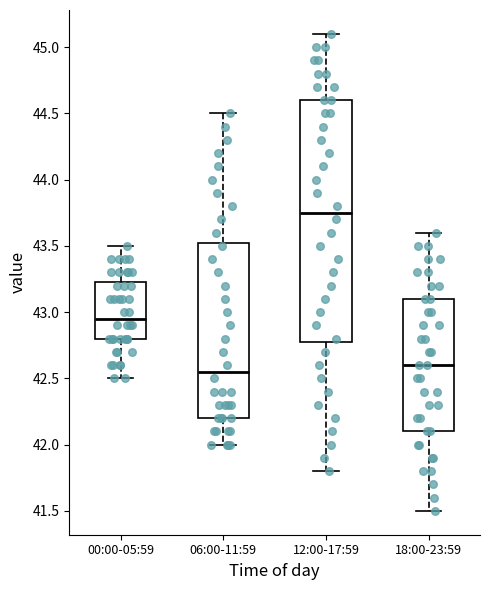

Reading left to right, read every box against the y-axis: the position of its median line, the range the box covers, and the ends of its whiskers. The values are not printed on the chart, so give them approximately, as read against the axis.

00:00-05:59: median 42.95, box 42.80 to 43.25, whiskers 42.50 to 43.50
06:00-11:59: median 42.55, box 42.20 to 43.55, whiskers 42.00 to 44.50
12:00-17:59: median 43.75, box 42.80 to 44.60, whiskers 41.80 to 45.10
18:00-23:59: median 42.60, box 42.10 to 43.10, whiskers 41.50 to 43.60